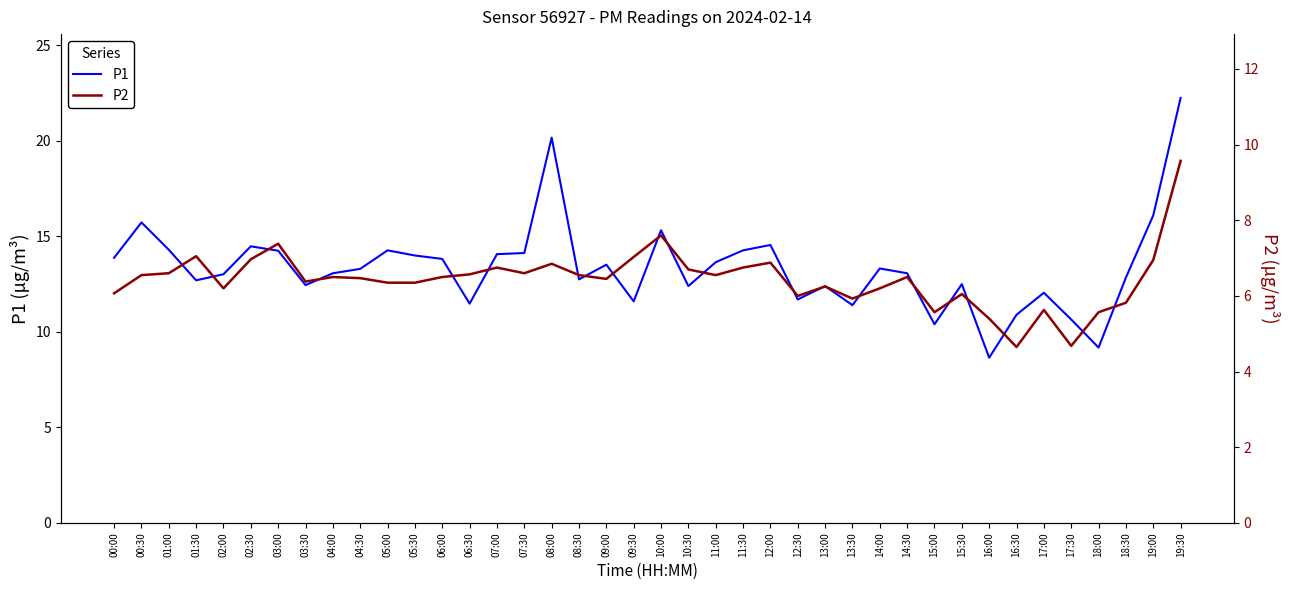

True or false: P1 has more than 2 points higher than both neighbors.

True